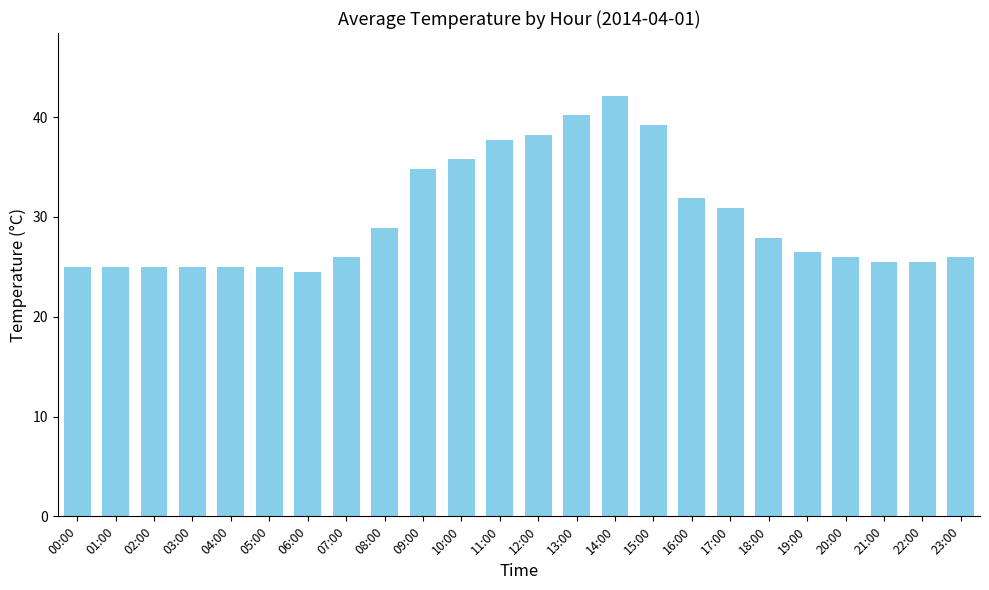

What is the change in value from 06:00 to 22:00?

+1.0